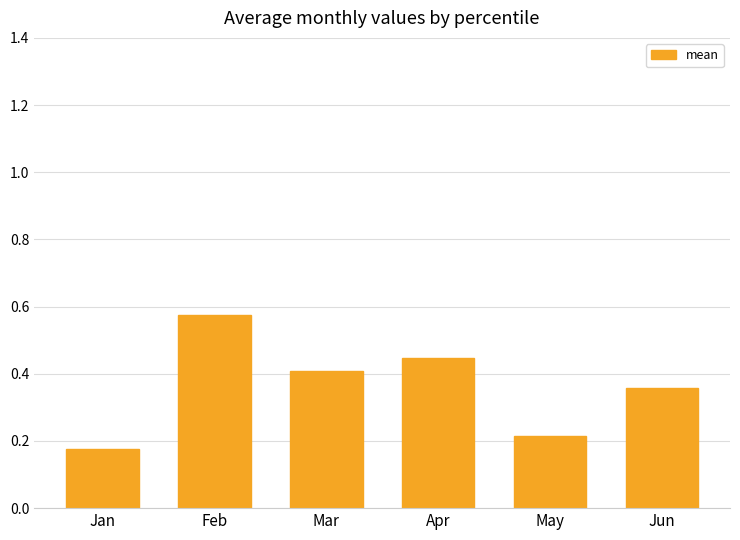

How many bars are there in total?

6